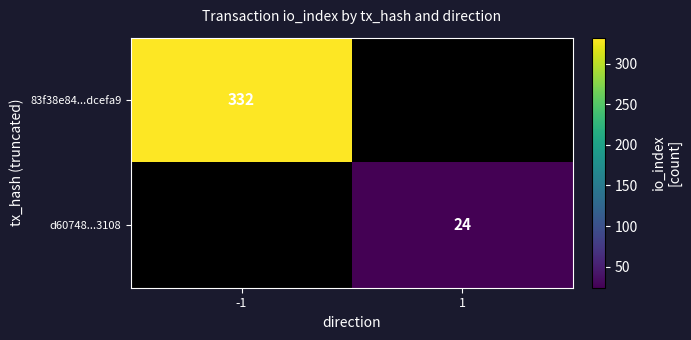

Is the value of 83f38e84...dcefa9 at -1 greater than the value of d60748...3108 at 1?

Yes